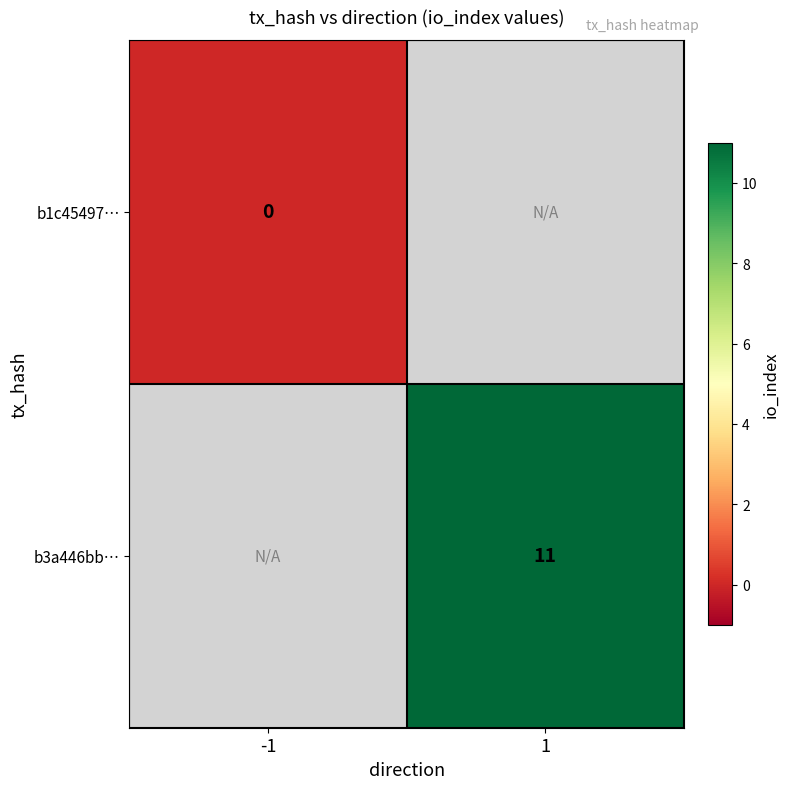

What is the greatest value displayed?

11.0